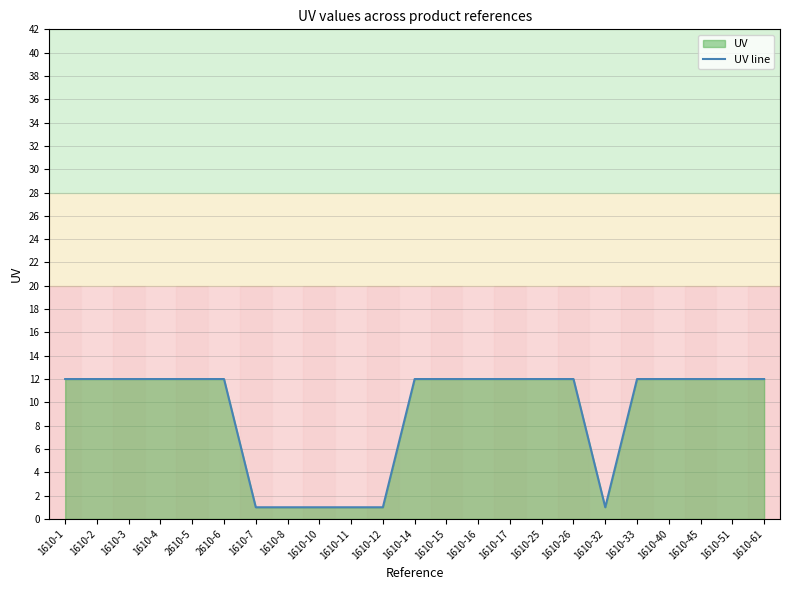

At which category does the data reach its first local valley?

1610-32